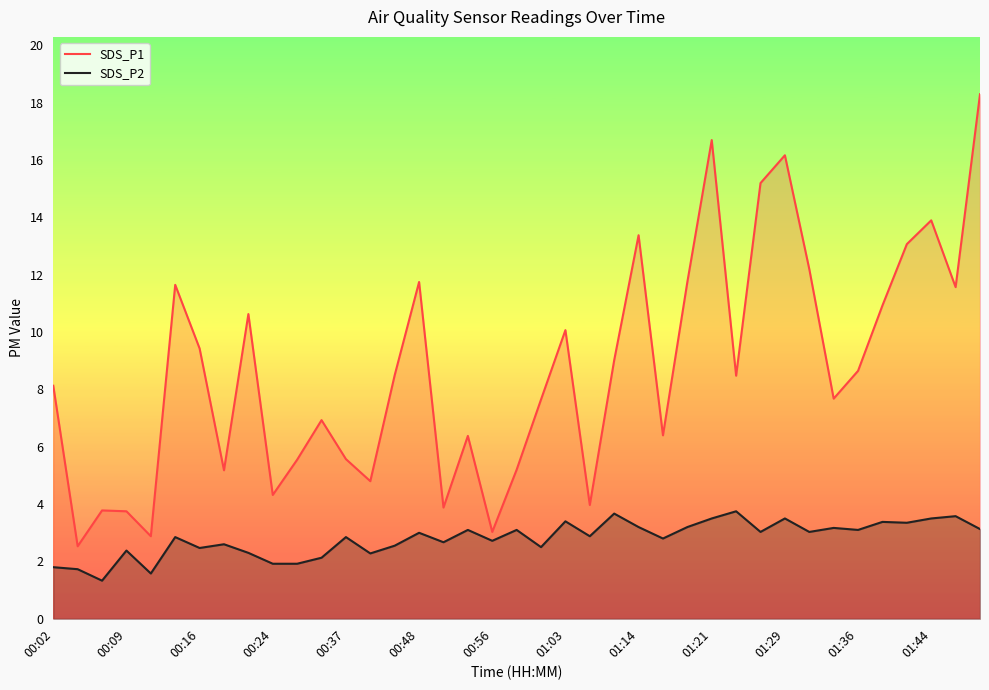

What is the highest value of the SDS_P1 series?

18.3